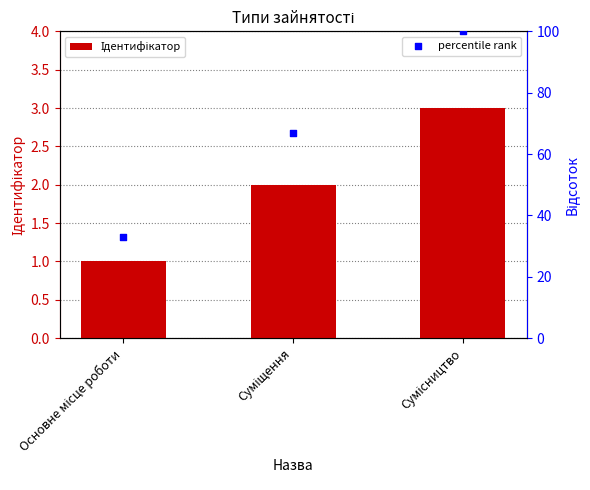

Which series contains the highest Y value?

percentile rank